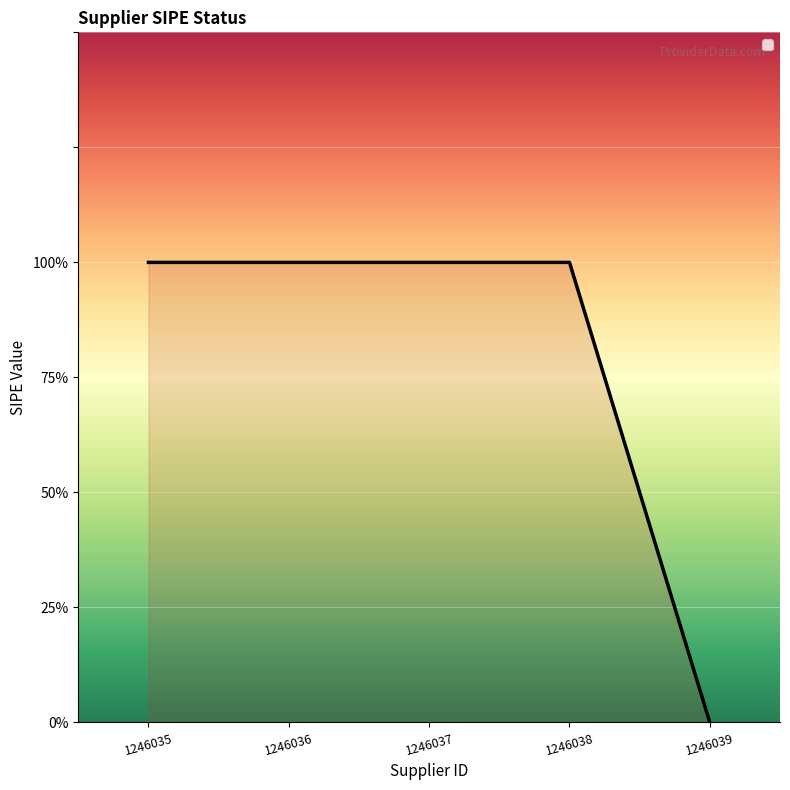

Rank the categories by value from lowest to highest.

1246039, 1246035, 1246036, 1246037, 1246038